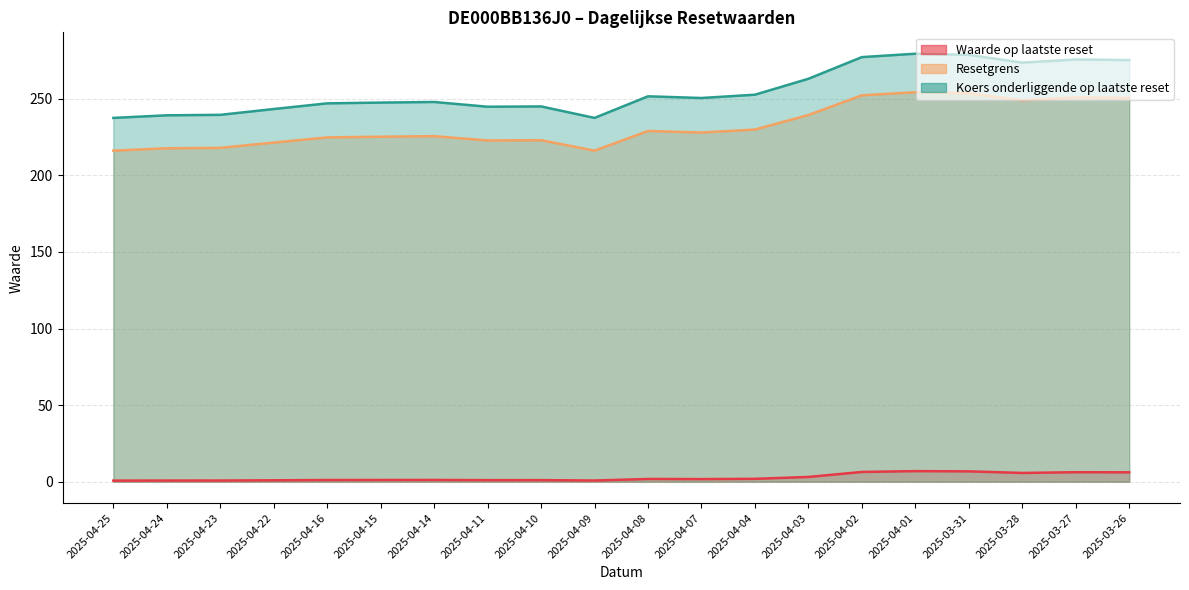

Where does the Koers onderliggende op laatste reset series first go above 250?

2025-04-08